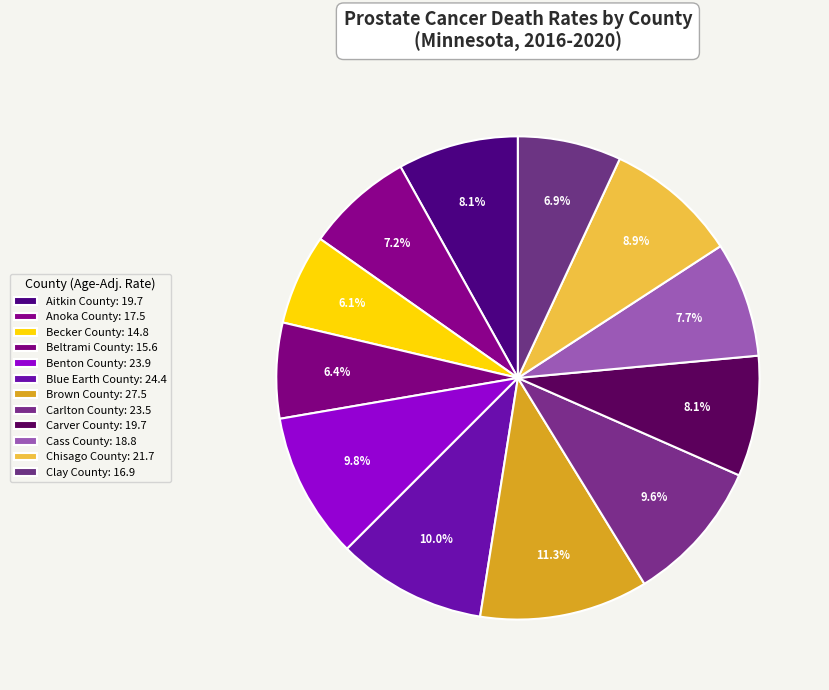

To the nearest percent, what portion does Anoka County represent?

7%